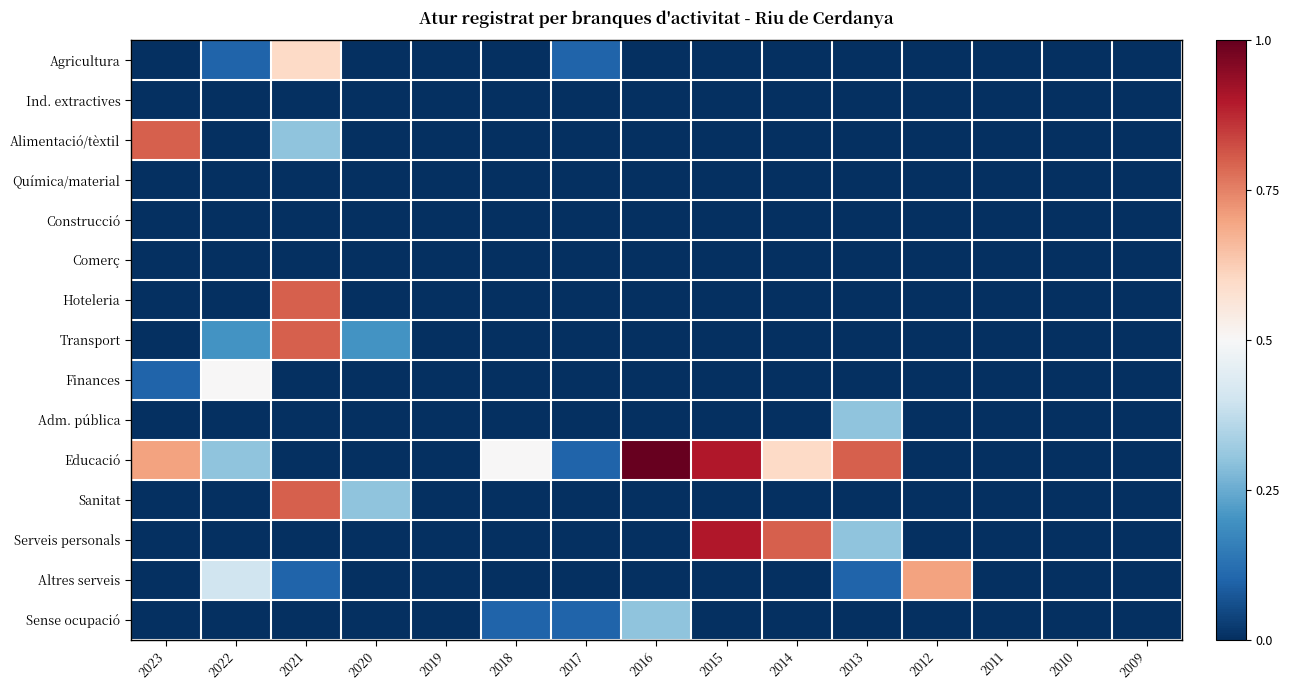

Between 2012 and 2023, which is larger?

2012